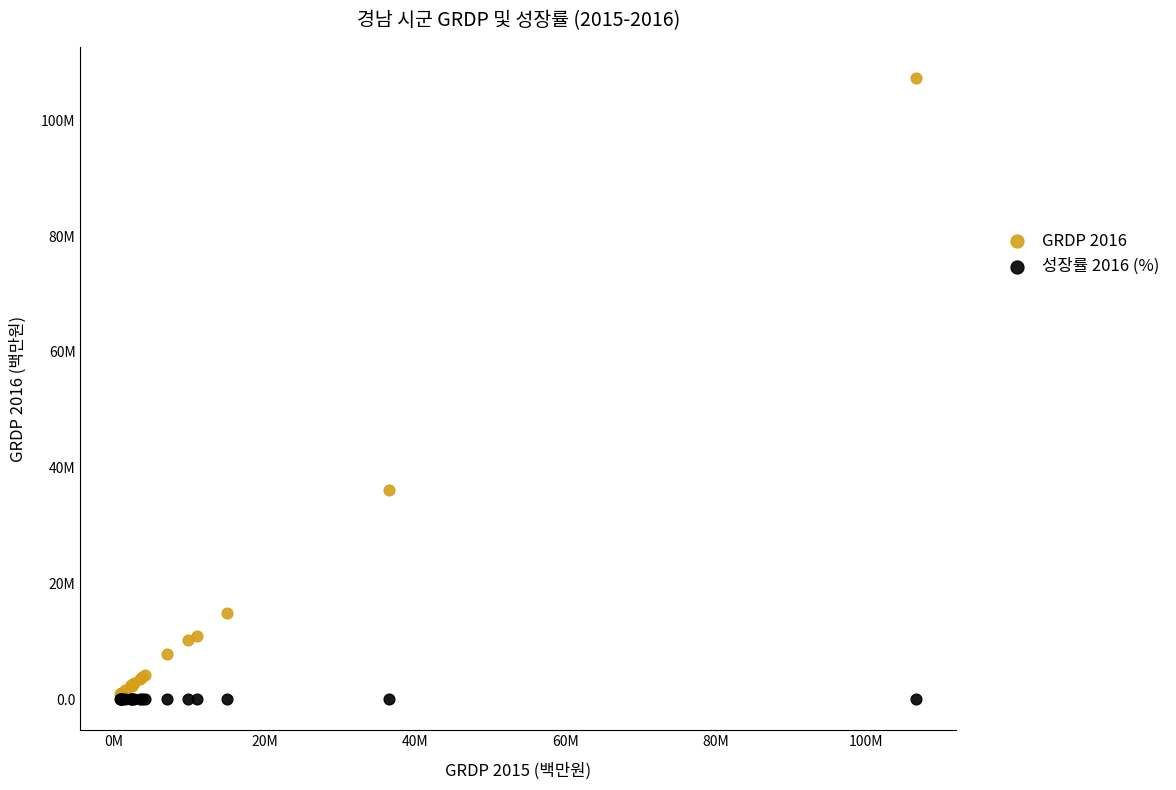

Which series contains the highest Y value?

GRDP 2016